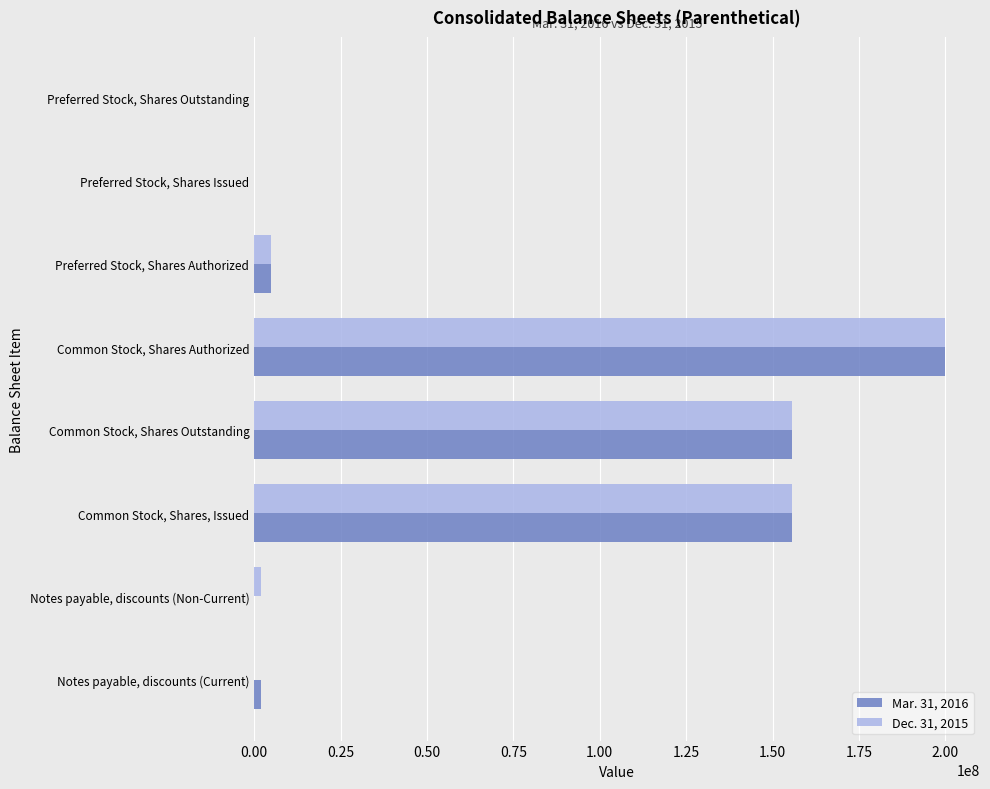

At which category is the sum across all series the highest?

Common Stock, Shares Authorized